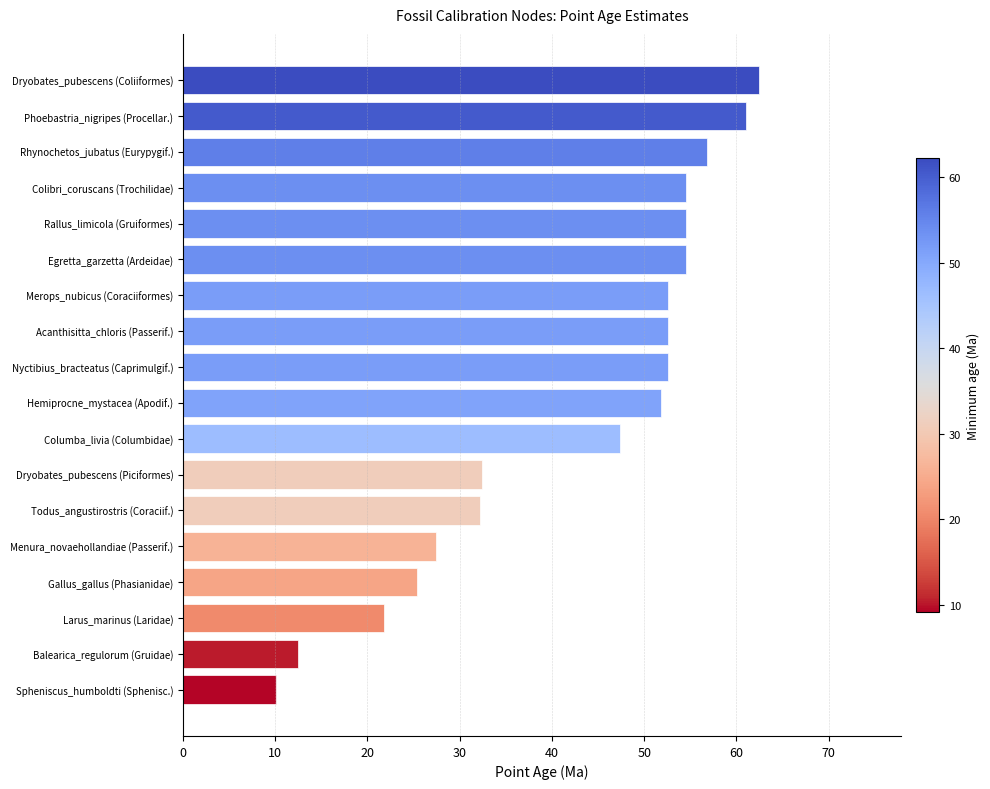

Approximately how many times larger is the value at Balearica_regulorum (Gruidae) compared to Todus_angustirostris (Coraciif.)?

0.4